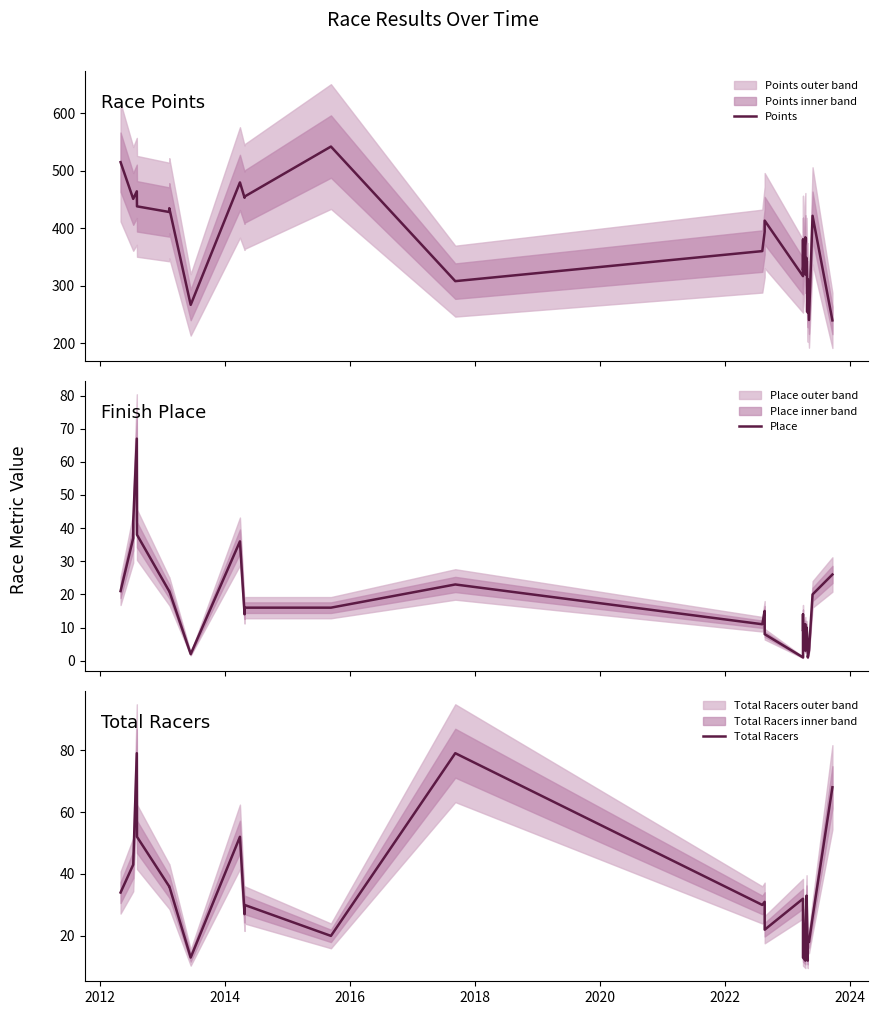

Is the value of Total Racers at 2010 greater than the value of Points at 15?

No